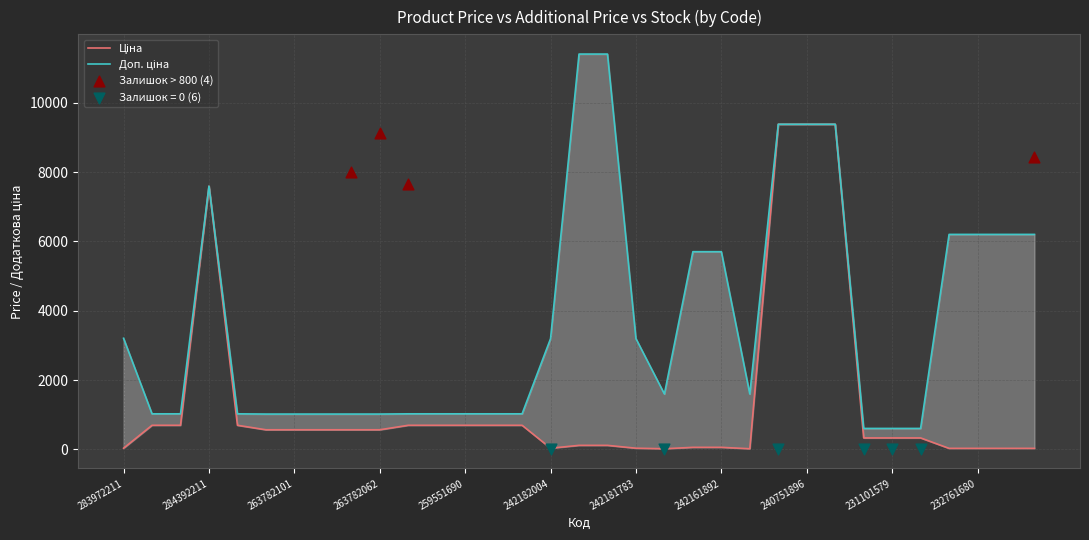

What is the total value across all series at 242181783?

3226.9